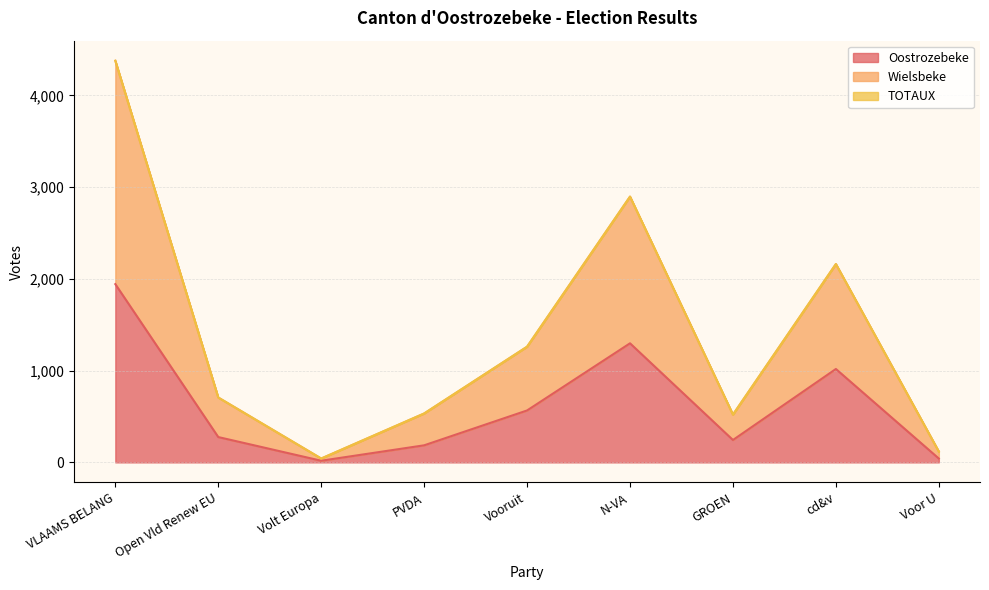

Reading left to right, what are all the values shown in this chart?

Oostrozebeke: VLAAMS BELANG=1943	Open Vld Renew EU=276	Volt Europa=18	PVDA=186	Vooruit=566	N-VA=1298	GROEN=244	cd&v=1018	Voor U=42
Wielsbeke: VLAAMS BELANG=4378	Open Vld Renew EU=707	Volt Europa=42	PVDA=533	Vooruit=1261	N-VA=2897	GROEN=521	cd&v=2162	Voor U=118
TOTAUX: VLAAMS BELANG=4378	Open Vld Renew EU=707	Volt Europa=42	PVDA=533	Vooruit=1261	N-VA=2897	GROEN=521	cd&v=2162	Voor U=118